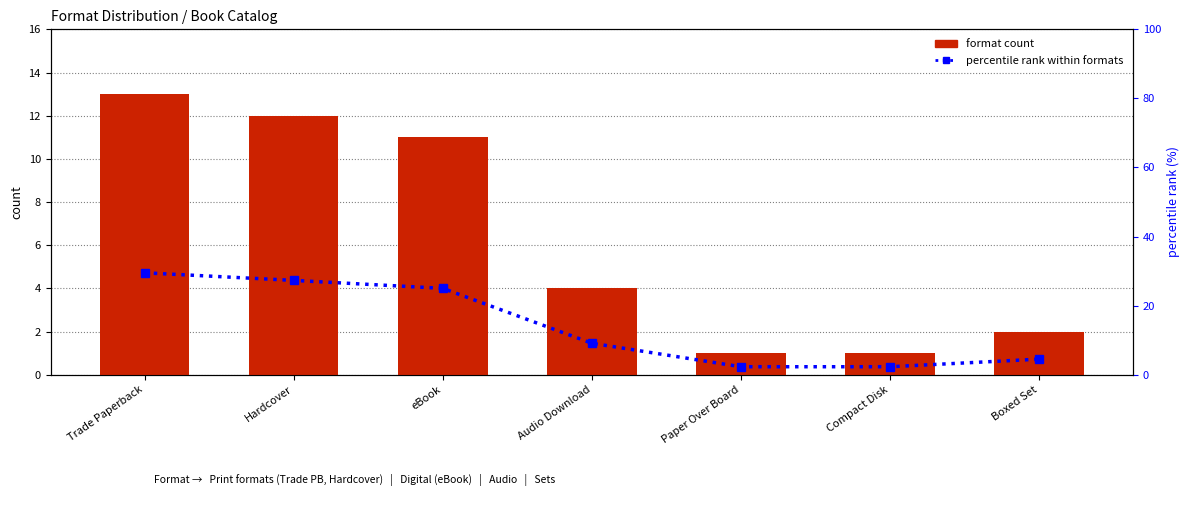

Reading right to left, list all the values displayed in this chart.

format count: Boxed Set=2.0	Compact Disk=1.0	Paper Over Board=1.0	Audio Download=4.0	eBook=11.0	Hardcover=12.0	Trade Paperback=13.0
percentile rank within formats: Boxed Set=4.5	Compact Disk=2.3	Paper Over Board=2.3	Audio Download=9.1	eBook=25.0	Hardcover=27.3	Trade Paperback=29.5